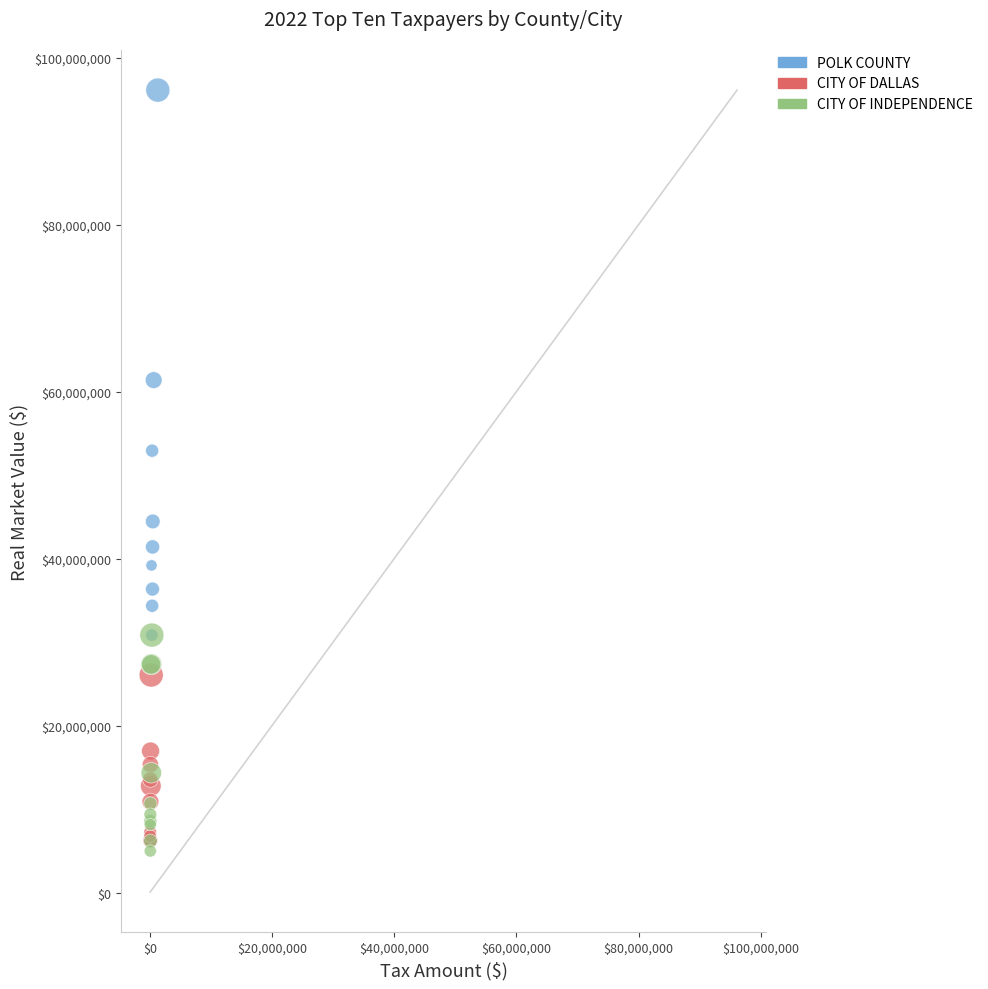

What are all the series names shown in the legend?

POLK COUNTY, CITY OF DALLAS, CITY OF INDEPENDENCE